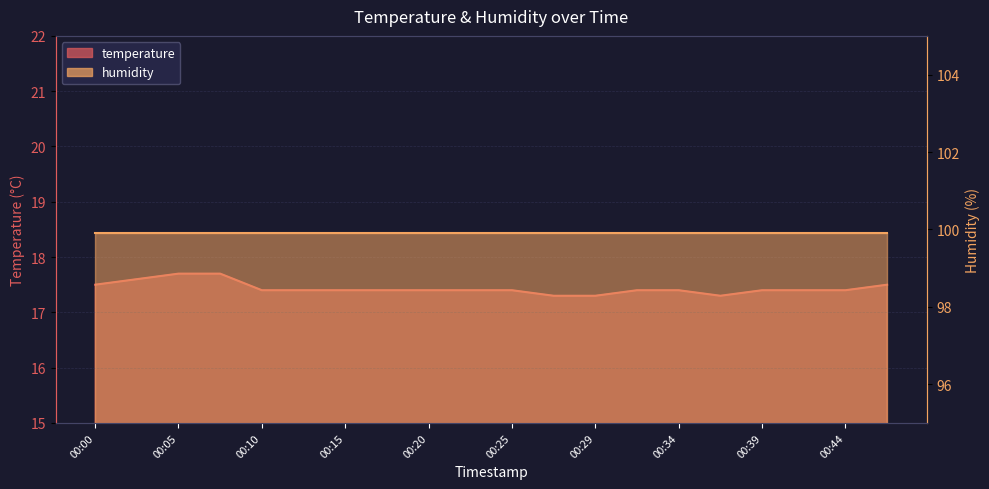

The value at 00:34 is 26.8. True or false?

False